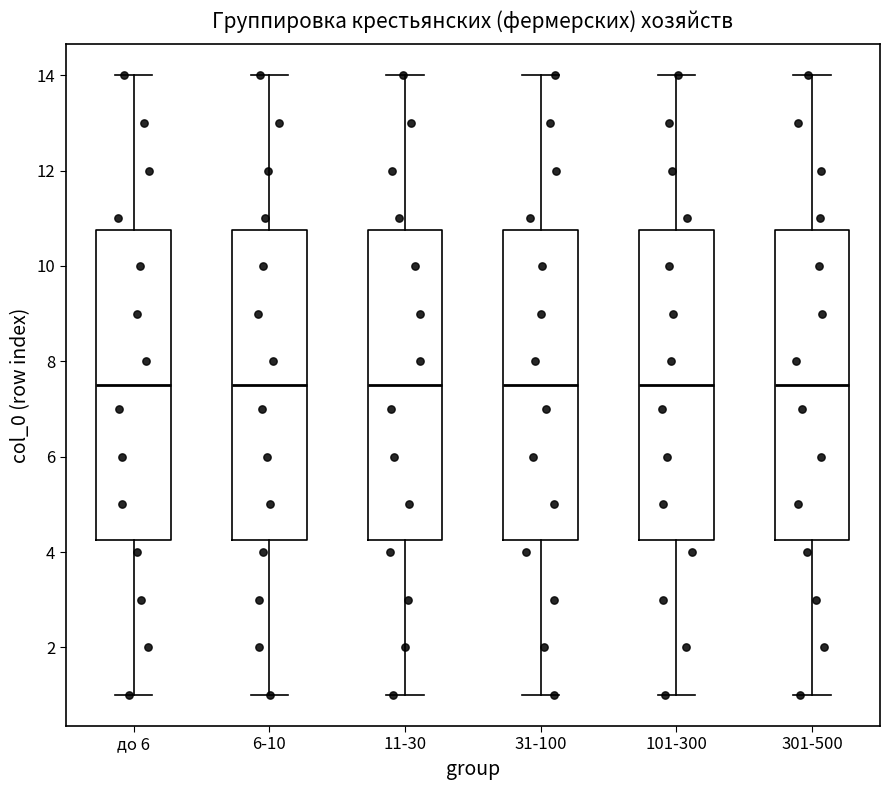

Where does the lower whisker of the box for до 6 end on the y-axis? The values are not printed on the chart, so give them approximately, as read against the axis.

1.0